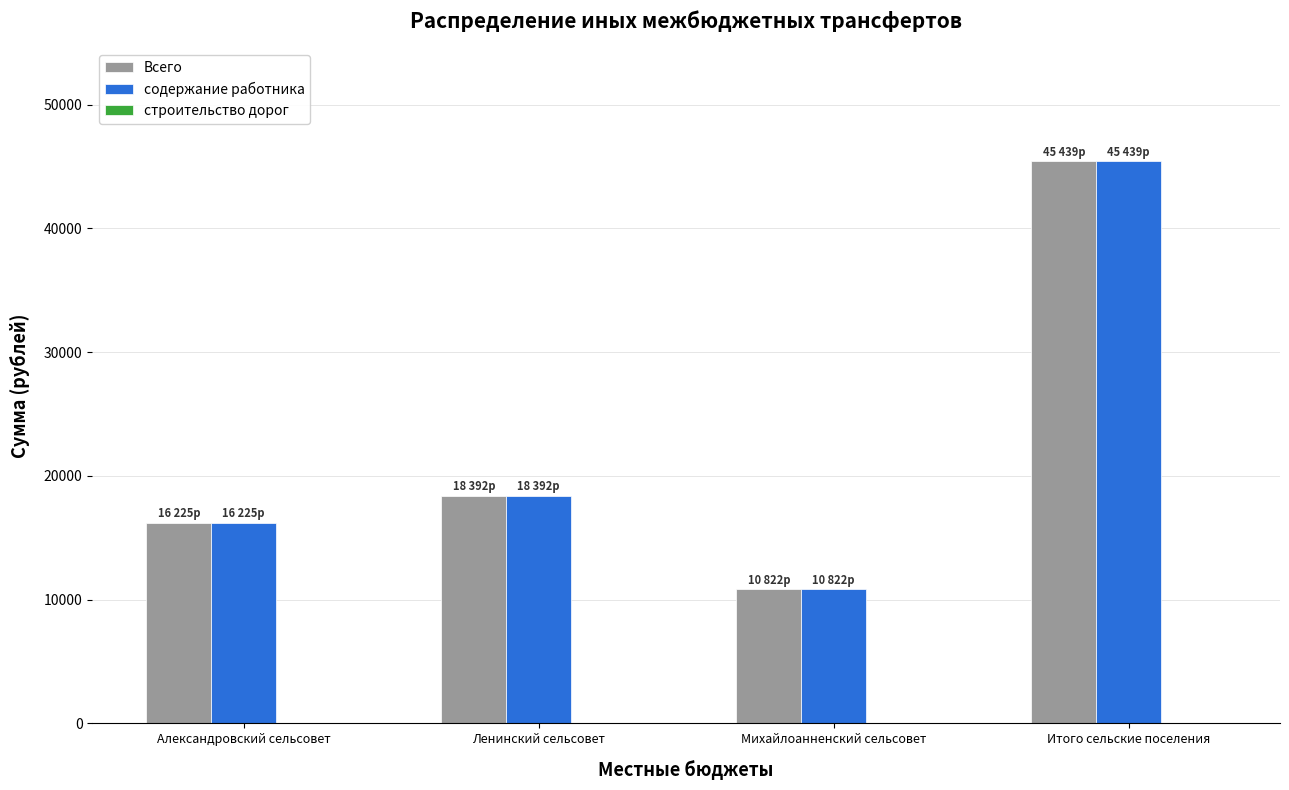

What is the minimum value for Всего?

10822